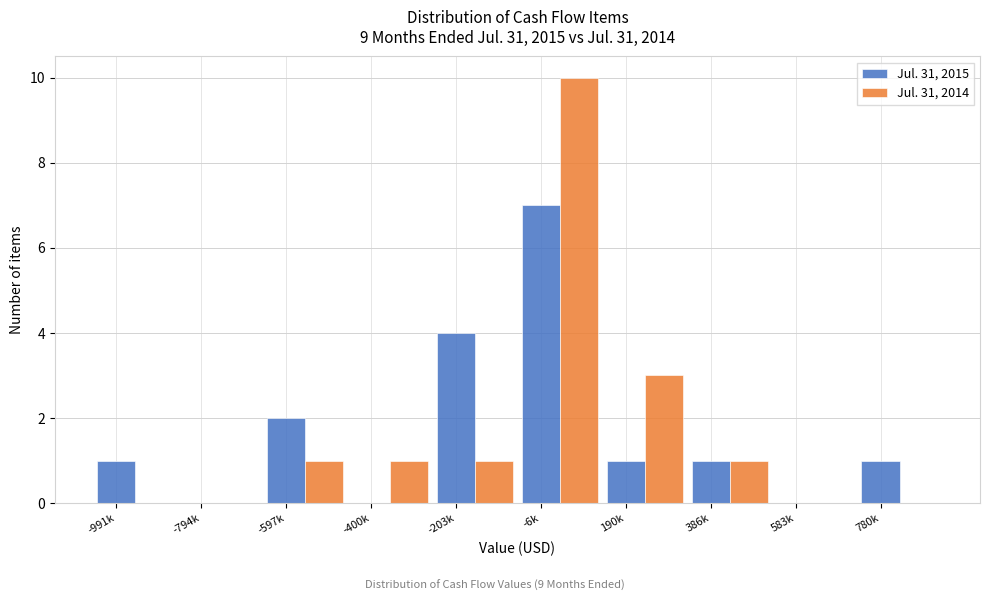

What is the sum of the Jul. 31, 2015 values at -6k and -203k?

11